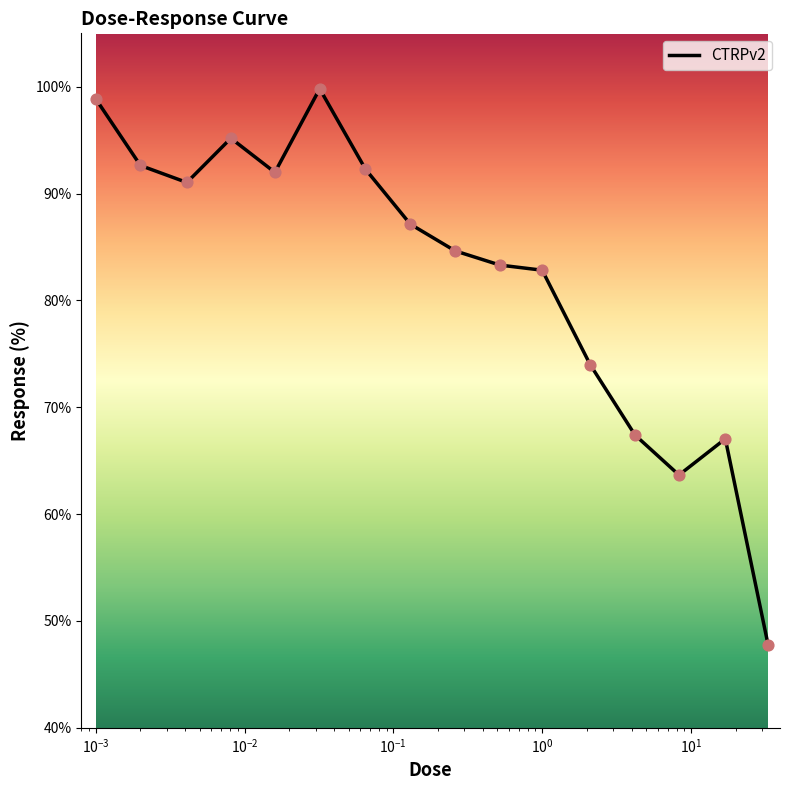

What is the maximum value shown in the chart?

99.8